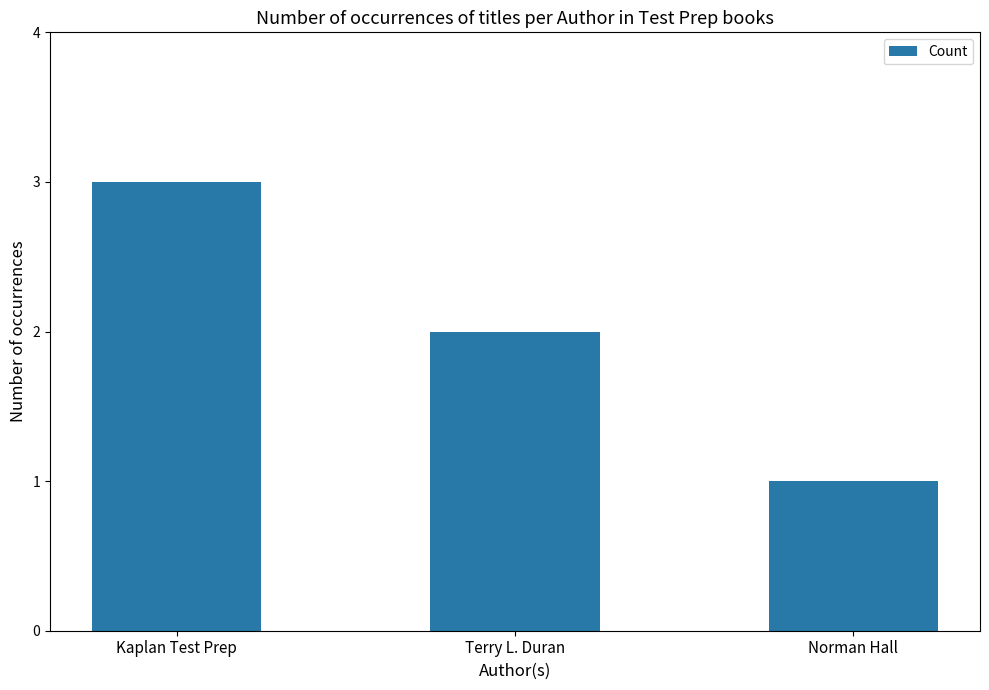

Rank the categories by value from highest to lowest.

Kaplan Test Prep, Terry L. Duran, Norman Hall